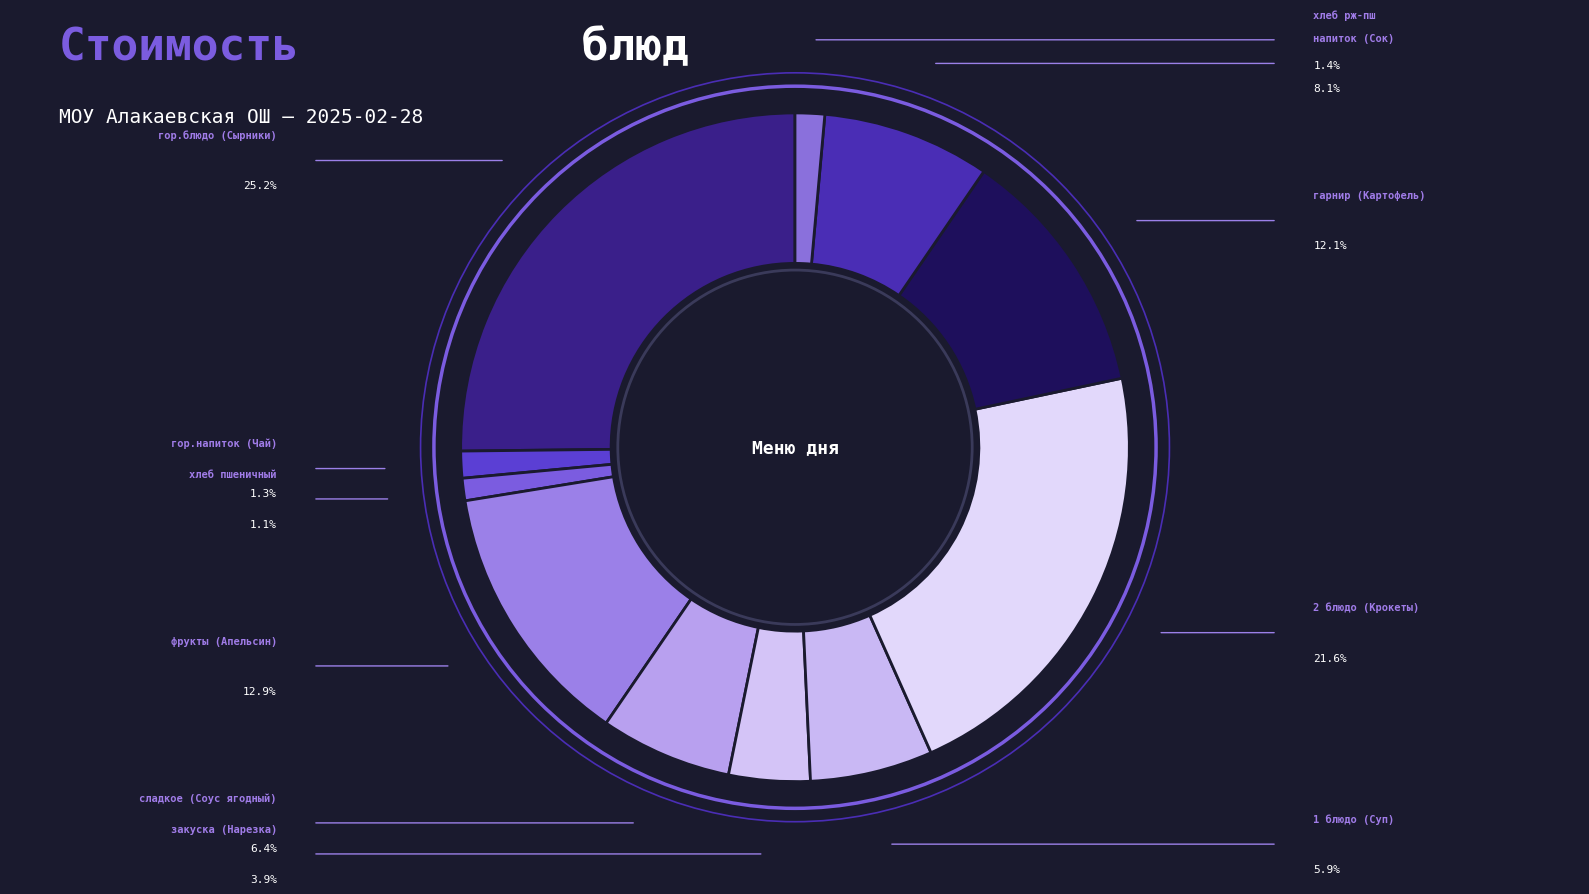

How many slices are in this pie chart?

11